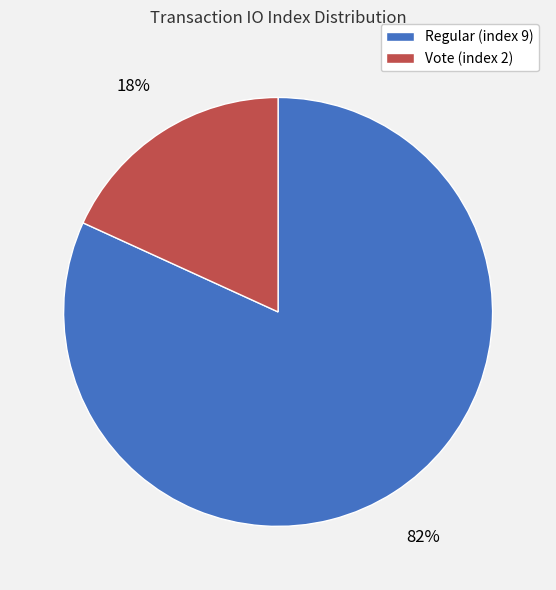

To the nearest percent, what portion does Regular (index 9) represent?

82%